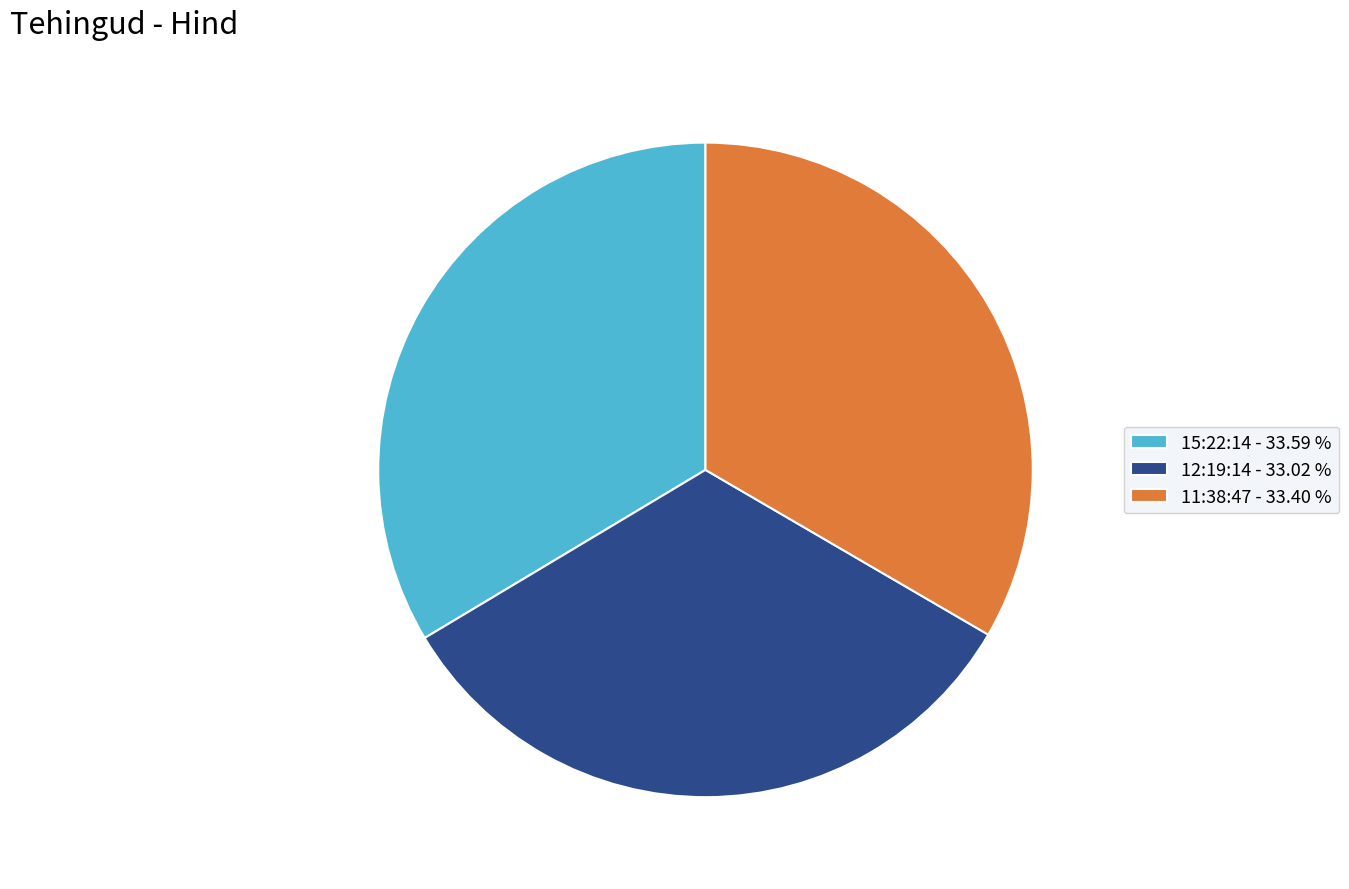

The 12:19:14 slice represents 23% of the pie. True or false?

False